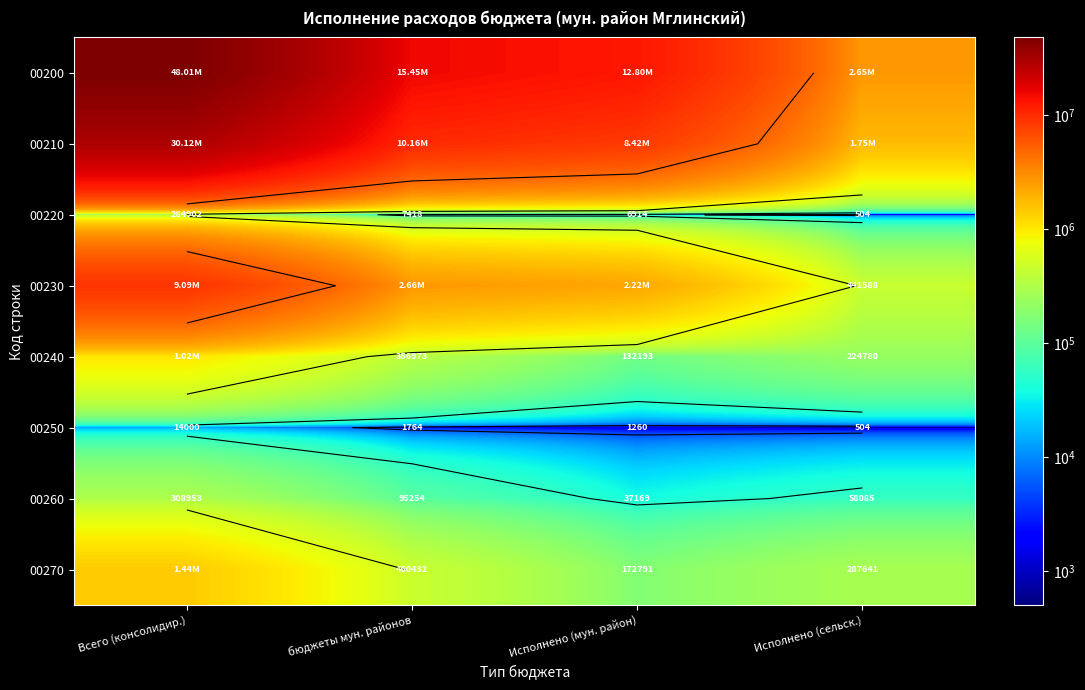

How many values in the 00200 series are below 15450225?

2